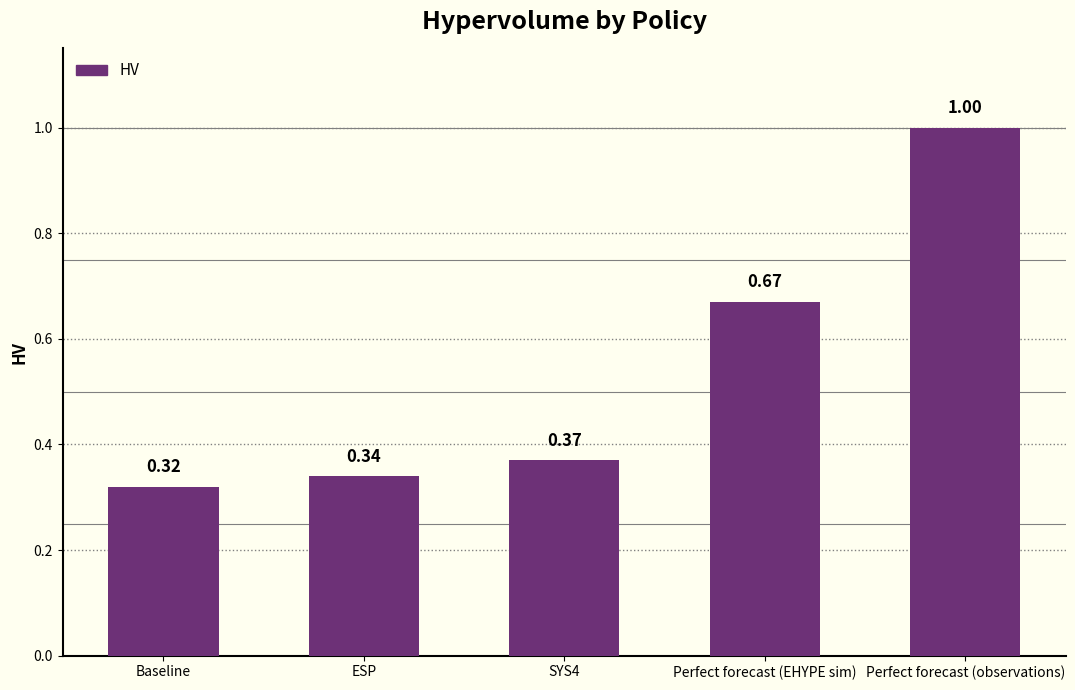

What is the average value?

0.5